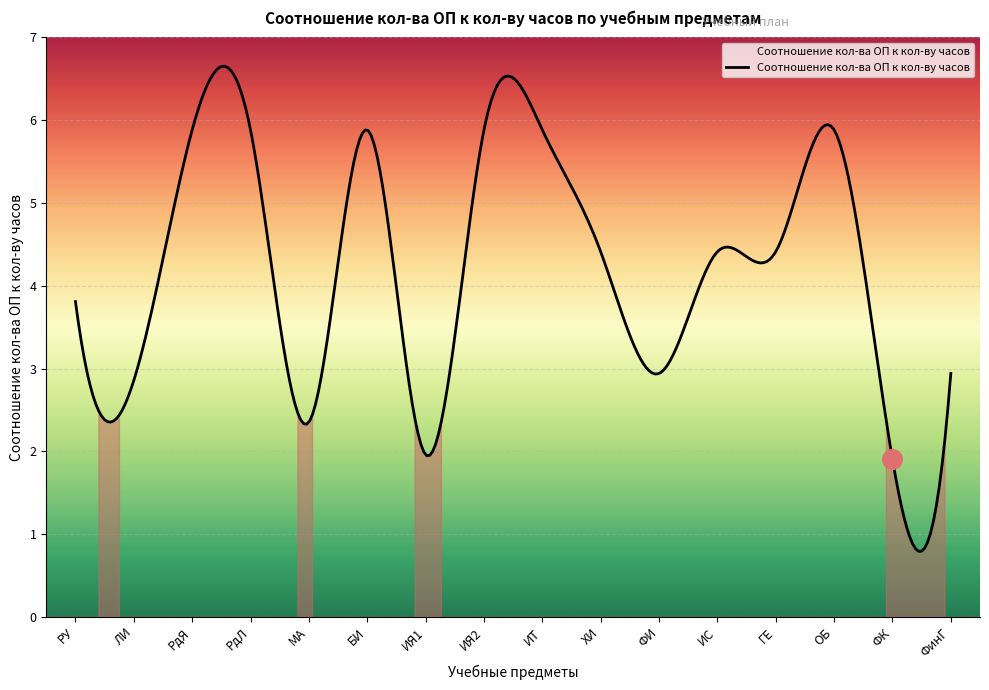

What is the ratio of the value at ИТ to the value at ОБ?

1.0